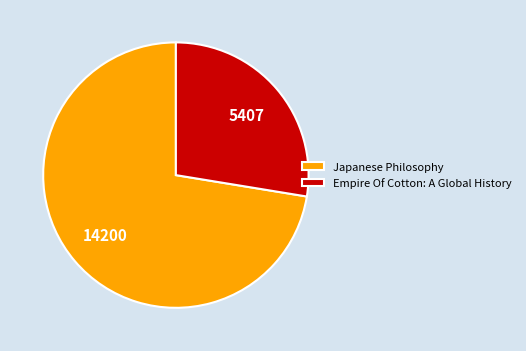

Which has a higher value, Japanese Philosophy or Empire Of Cotton: A Global History?

Japanese Philosophy